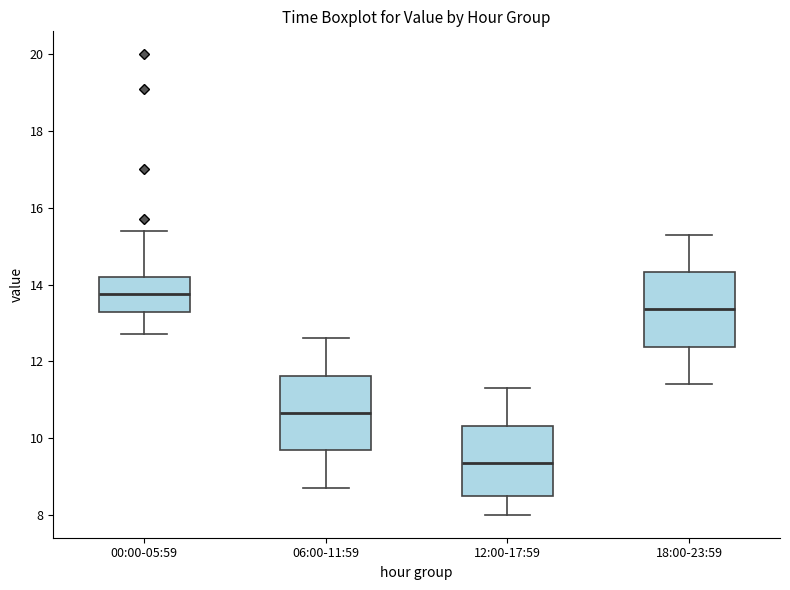

Which box's median line is the lowest?

12:00-17:59